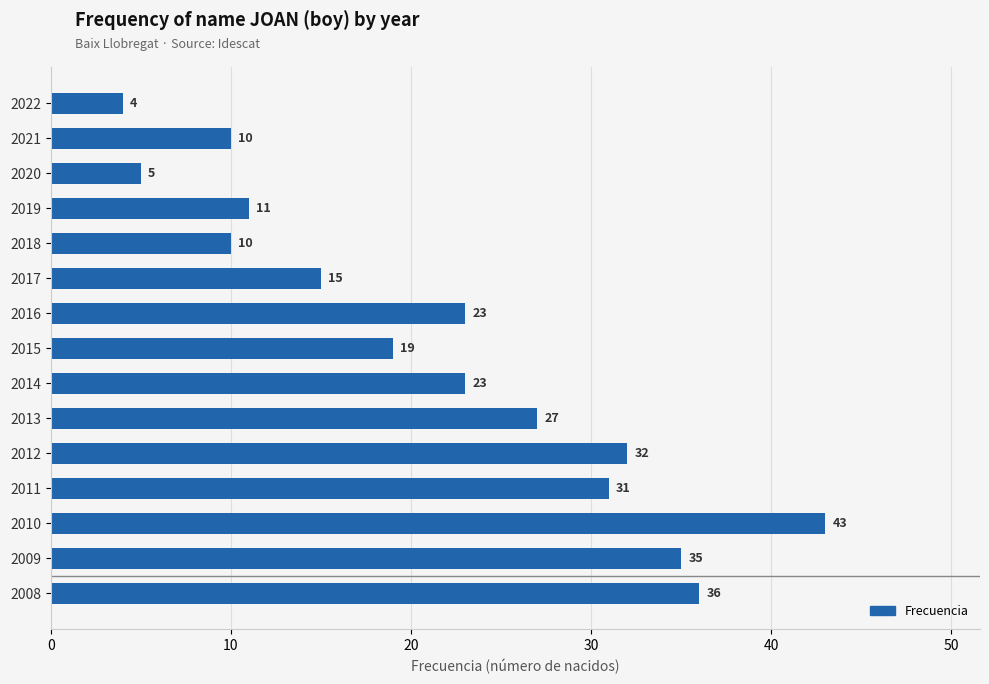

The value at 2022 is 1. True or false?

False